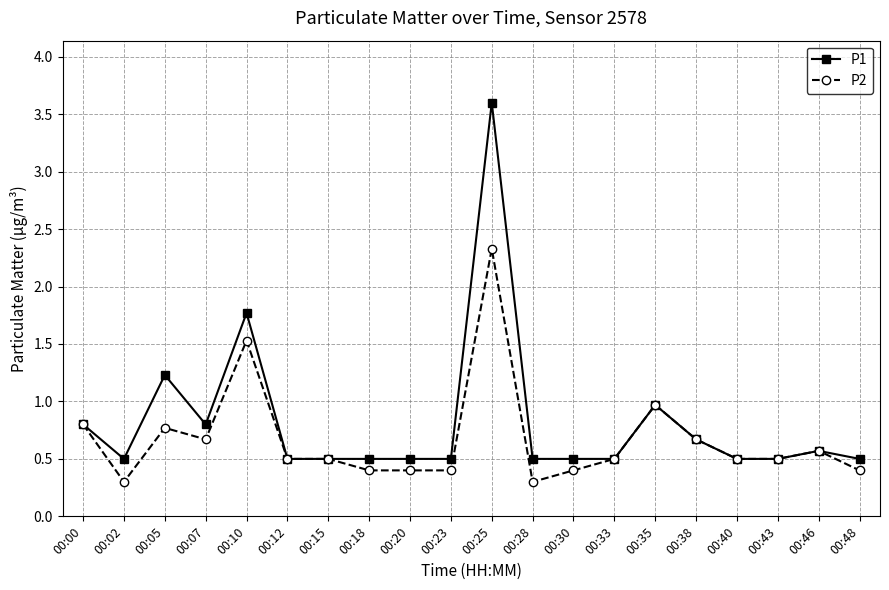

Which series has the largest range (max minus min)?

P1